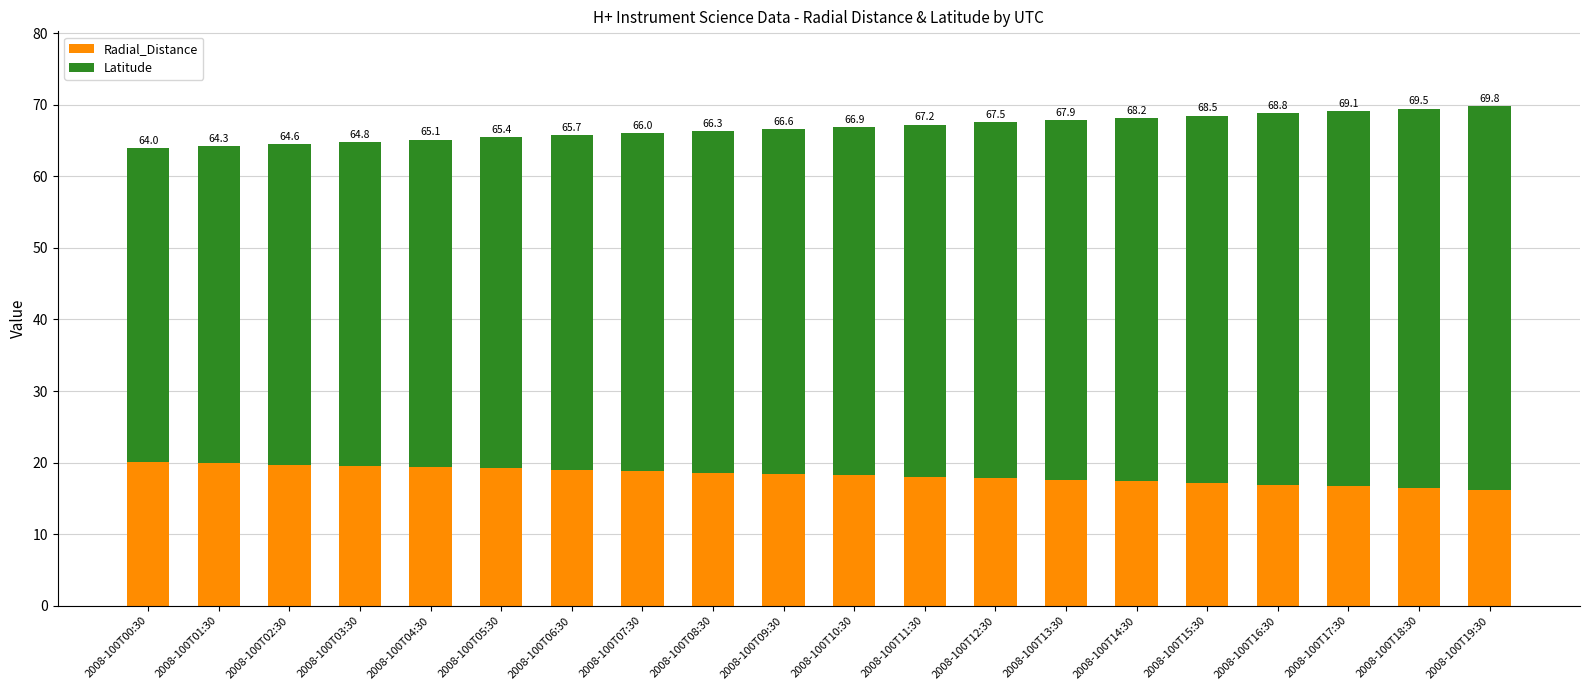

What is the difference between the maximum and minimum values in the Radial_Distance series?

3.8